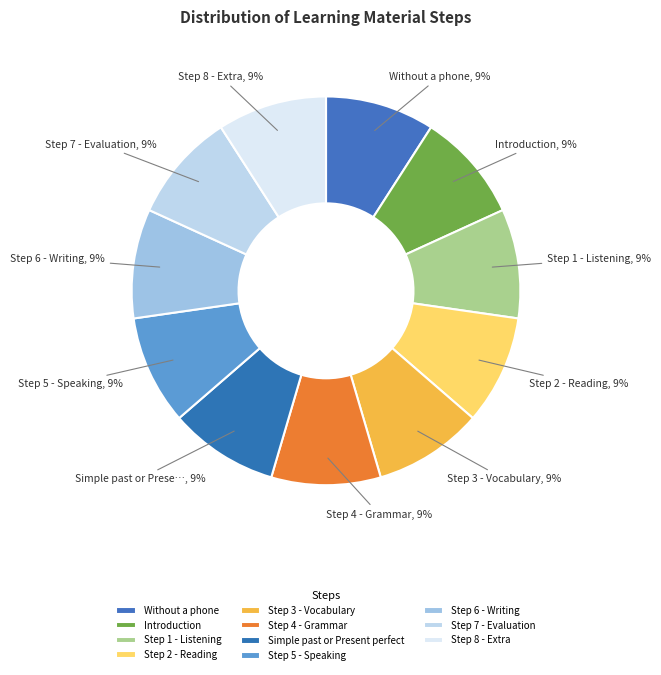

How many segments does this pie chart have?

11